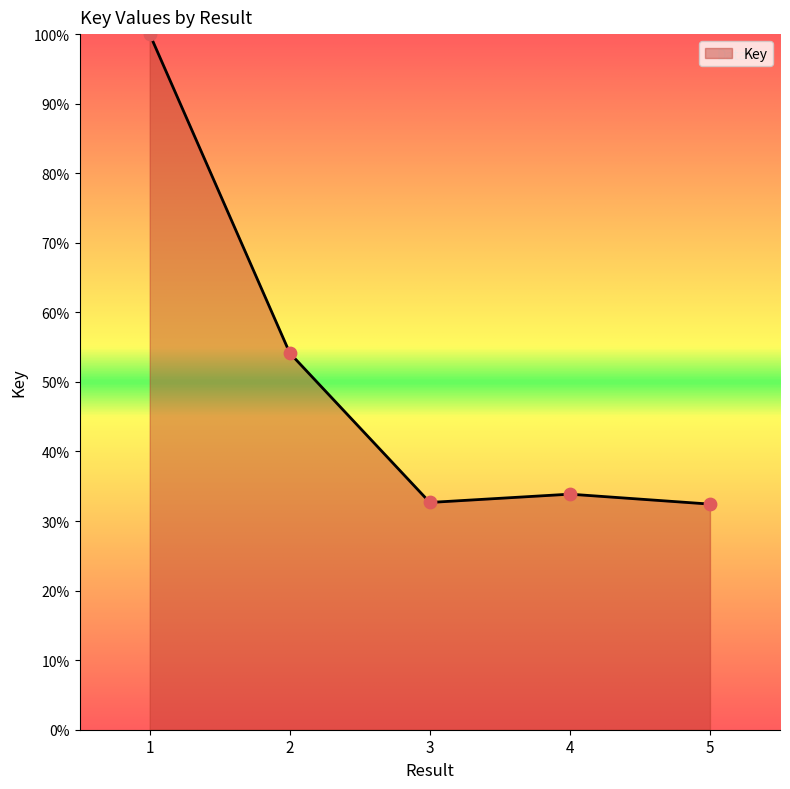

What is the ratio of the value at 1 to the value at 2?

1.8